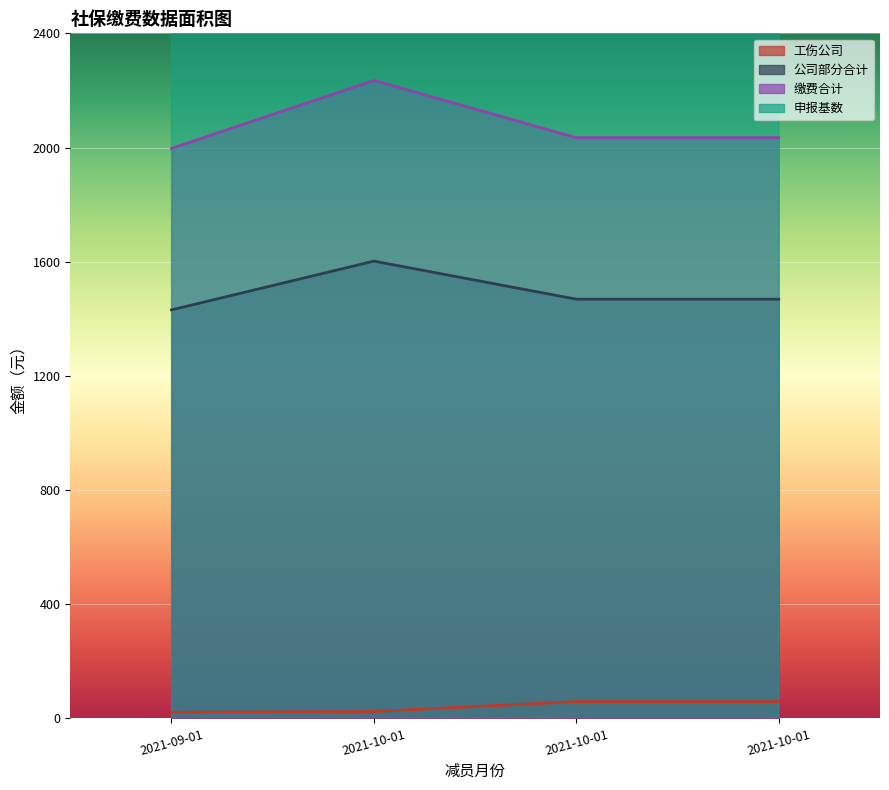

True or false: 工伤公司 has a value of 28.8 at 2021-09-01.

False